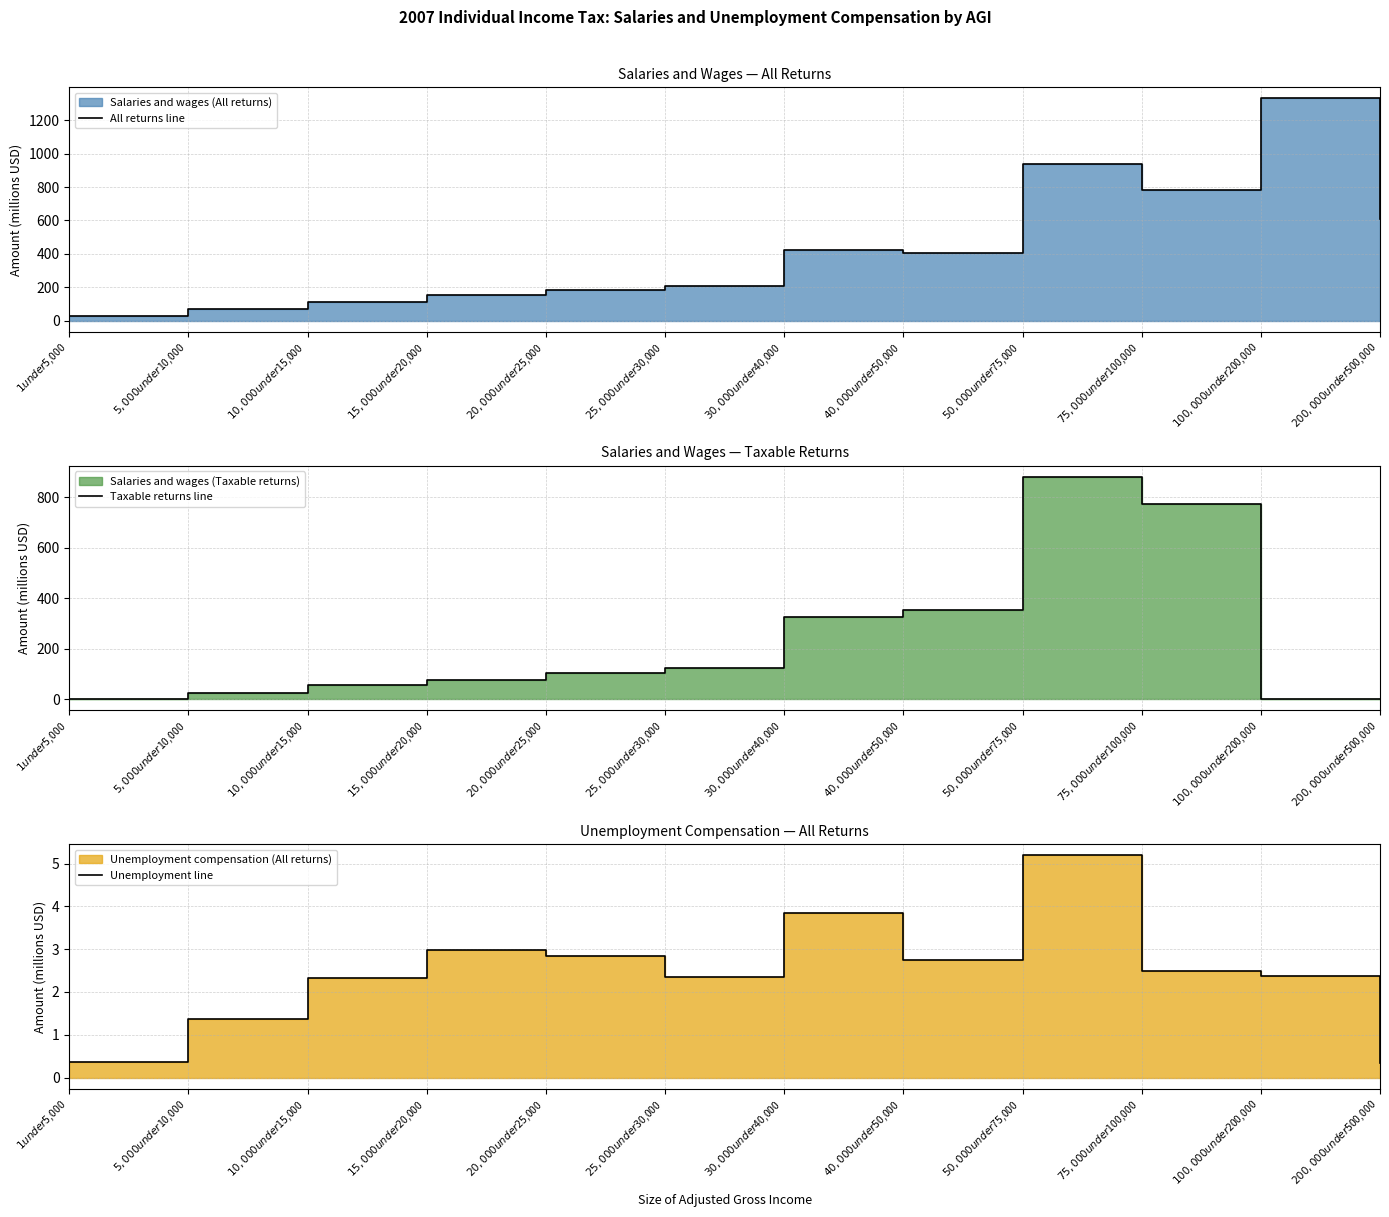

Reading left to right, what are all the values shown in this chart?

All returns line: 29.3	70.5	108.3	150.9	183.8	204.6	425.0	407.1	937.6	784.7	1331.1	610.7
Taxable returns line: 0.8	22.3	54.2	77.0	101.2	124.1	324.1	351.2	880.3	772.8	0.0	0.0
Unemployment line: 0.4	1.4	2.3	3.0	2.8	2.3	3.8	2.8	5.2	2.5	2.4	0.3